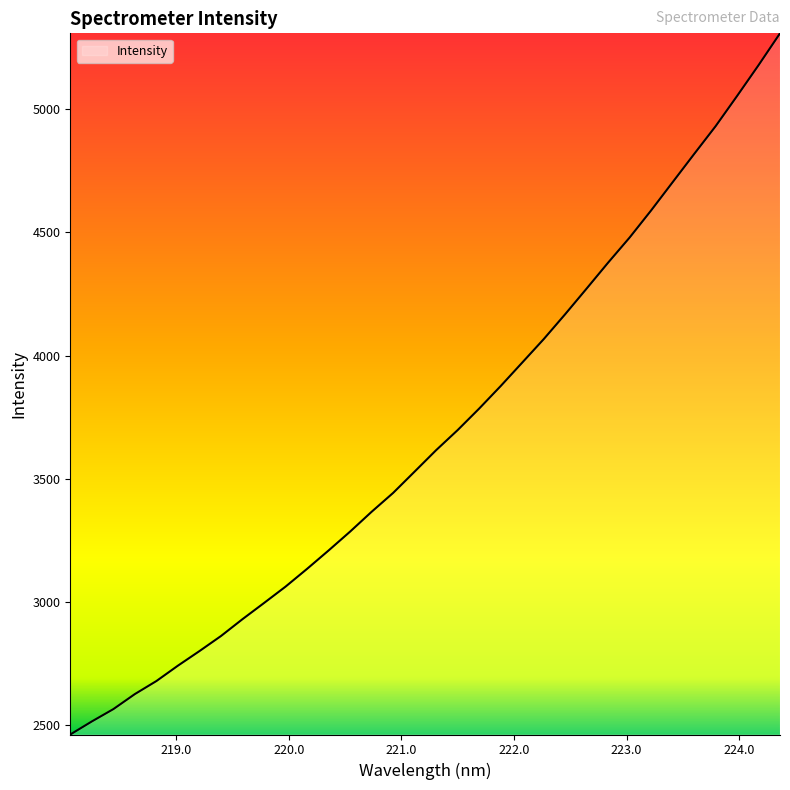

How many lines are shown in the chart?

1